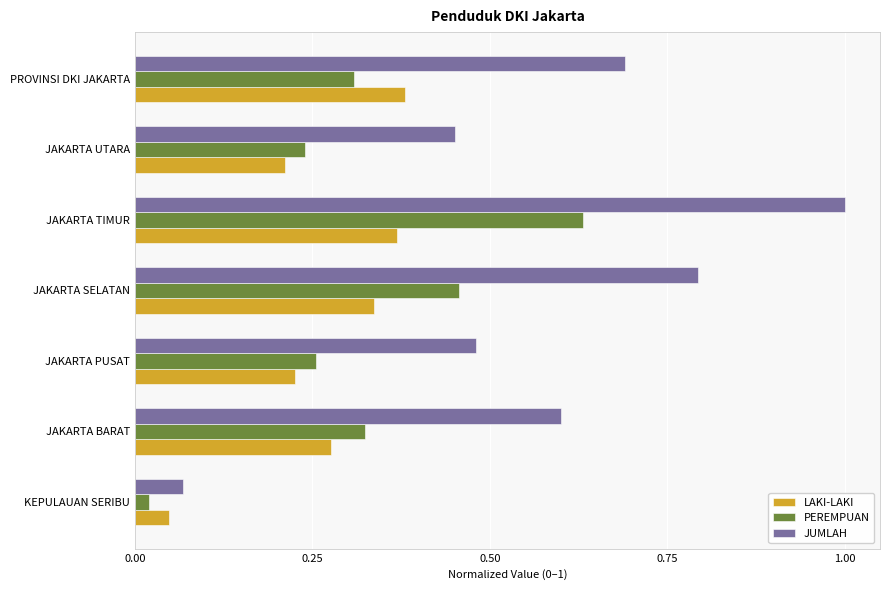

What is the highest value of the JUMLAH series?

1.0